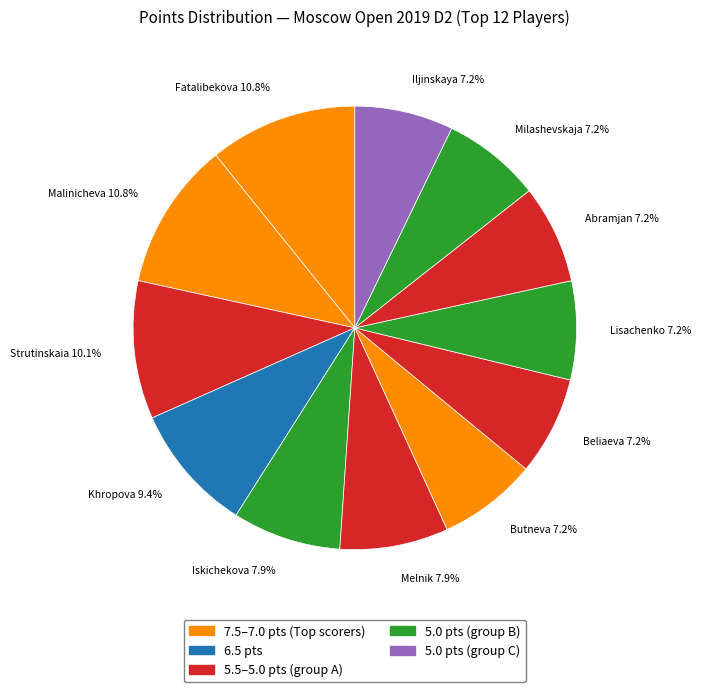

How many slices are in this pie chart?

12